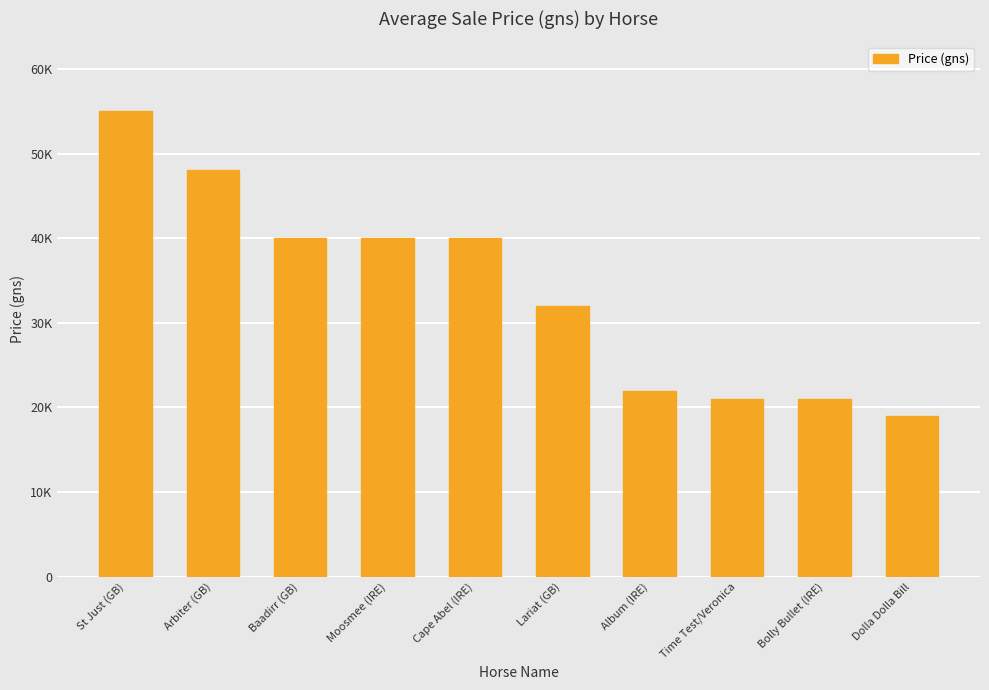

What is the ratio of the value at Time Test/Veronica to the value at St Just (GB)?

0.4